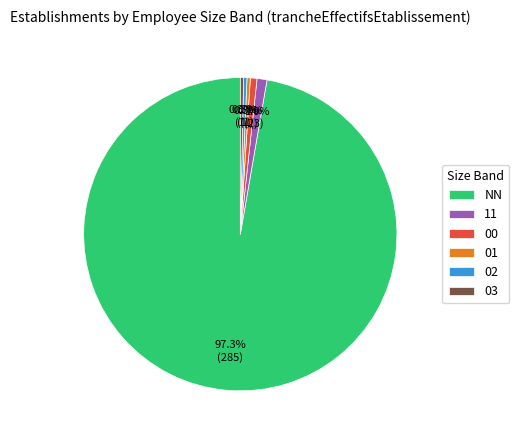

What is the largest slice in the pie chart?

NN